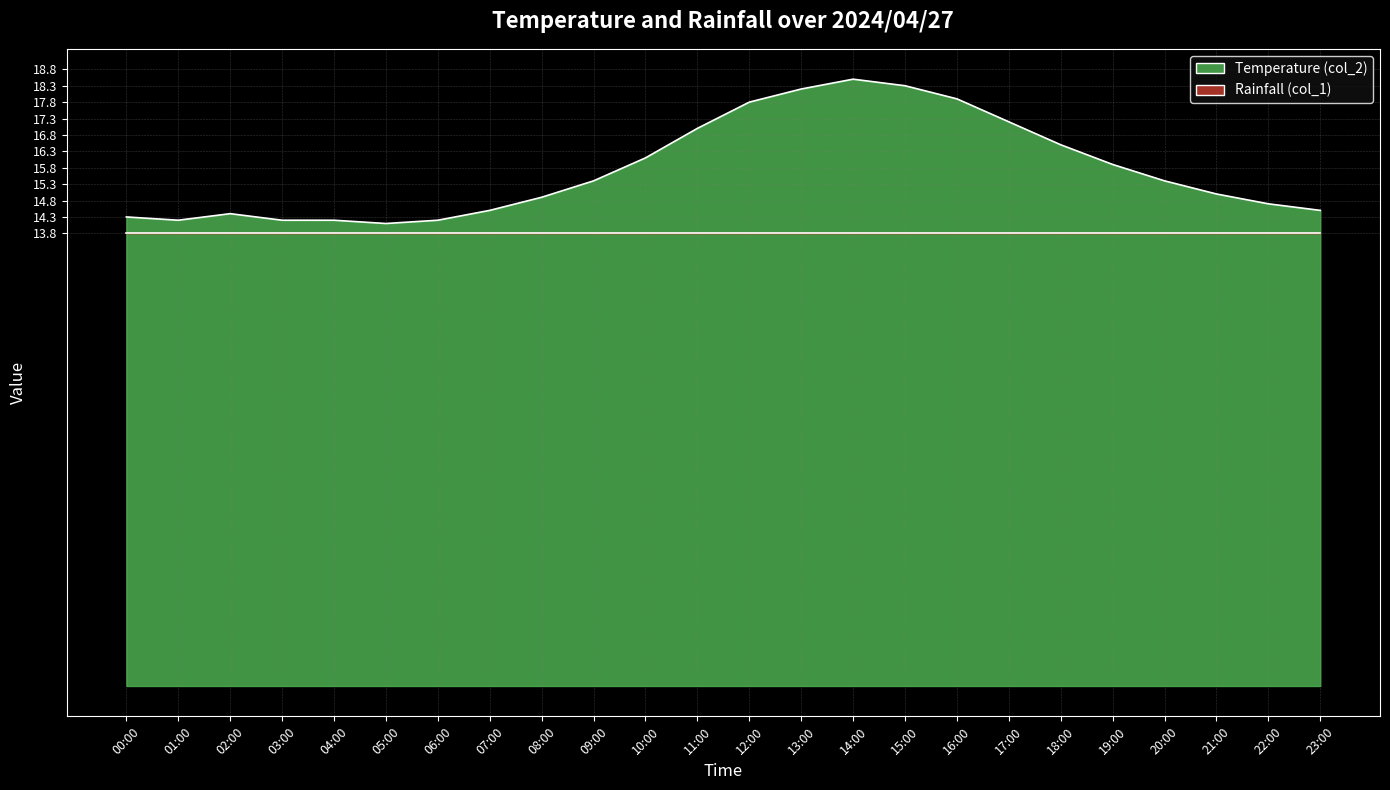

How many interior local valleys (lower than both neighbors) does the data have?

2